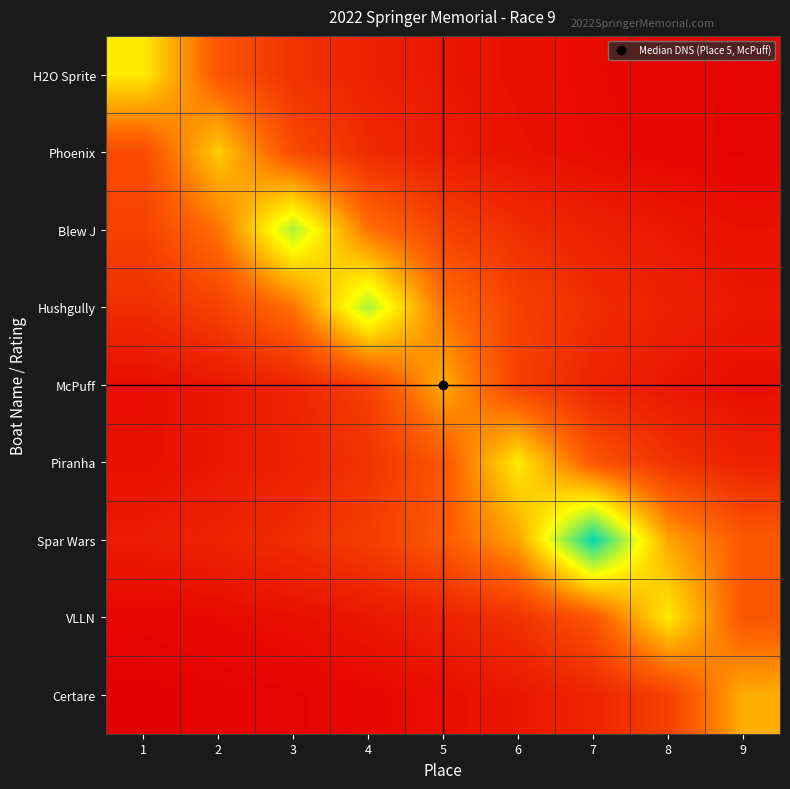

Reading right to left, what are all the values shown in this chart?

H2O Sprite: 9=13.3	8=15.0	7=17.1	6=20.0	5=24.0	4=30.0	3=40.0	2=60.0	1=120.0
Phoenix: 9=13.5	8=15.4	7=18.0	6=21.6	5=27.0	4=36.0	3=54.0	2=108.0	1=54.0
Blew J: 9=21.0	8=24.5	7=29.4	6=36.8	5=49.0	4=73.5	3=147.0	2=73.5	1=49.0
Hushgully: 9=24.5	8=29.4	7=36.8	6=49.0	5=73.5	4=147.0	3=73.5	2=49.0	1=36.8
McPuff: 9=19.2	8=24.0	7=32.0	6=48.0	5=96.0	4=48.0	3=32.0	2=24.0	1=19.2
Piranha: 9=30.0	8=40.0	7=60.0	6=120.0	5=60.0	4=40.0	3=30.0	2=24.0	1=20.0
Spar Wars: 9=62.0	8=93.0	7=186.0	6=93.0	5=62.0	4=46.5	3=37.2	2=31.0	1=26.6
VLLN: 9=60.0	8=120.0	7=60.0	6=40.0	5=30.0	4=24.0	3=20.0	2=17.1	1=15.0
Certare: 9=96.0	8=48.0	7=32.0	6=24.0	5=19.2	4=16.0	3=13.7	2=12.0	1=10.7